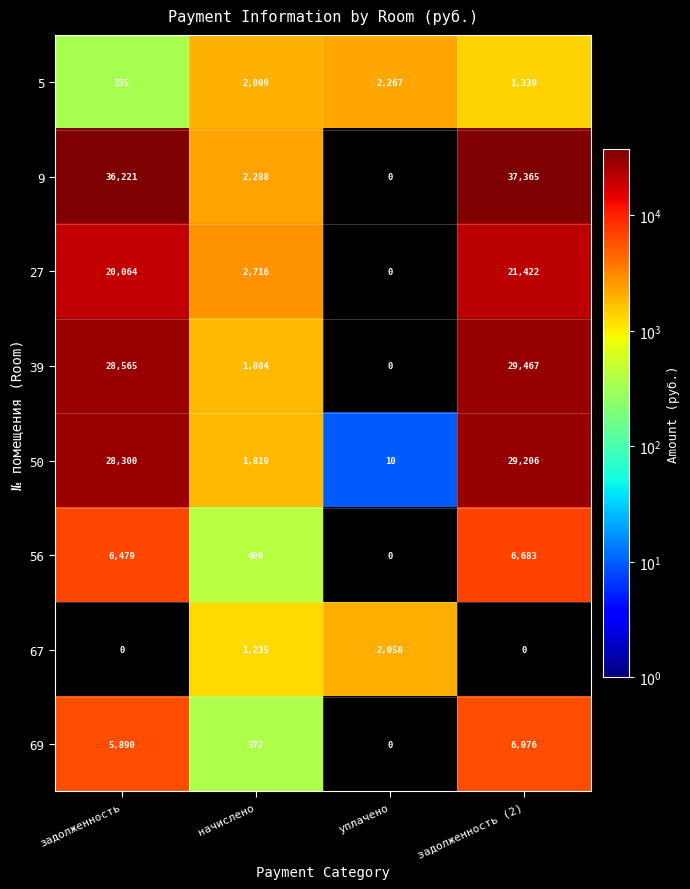

What is the spread (max minus min) of values at задолженность?

36221